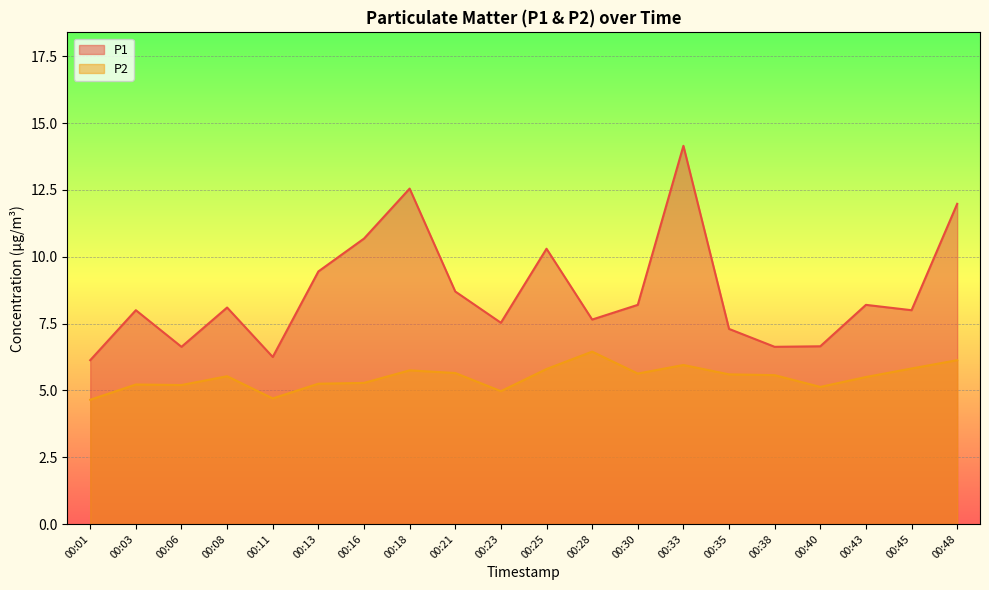

Read the P1 value at 00:48.

12.0